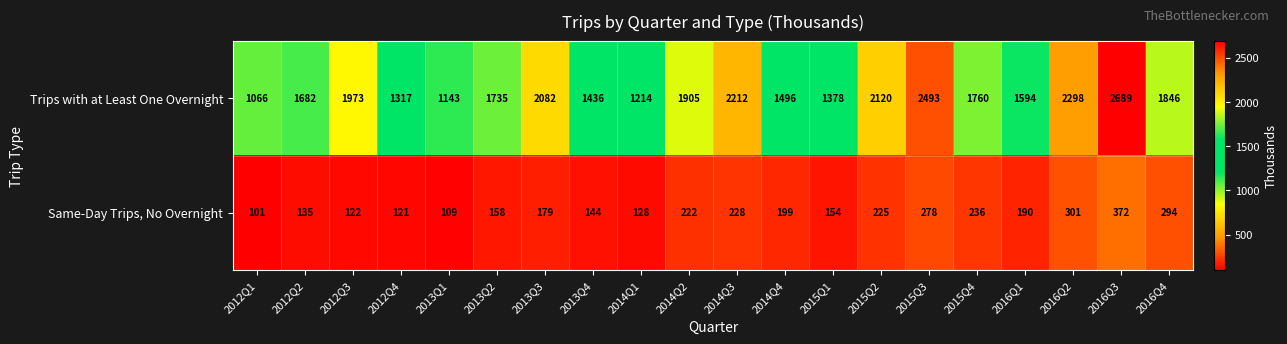

What is the spread (max minus min) of values at 2016Q1?

1404